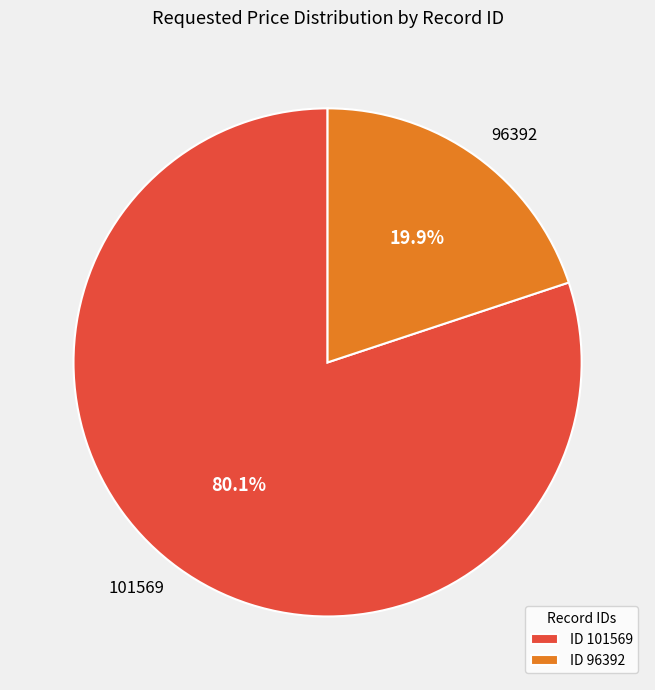

True or false: 96392 accounts for 20% of the total.

True